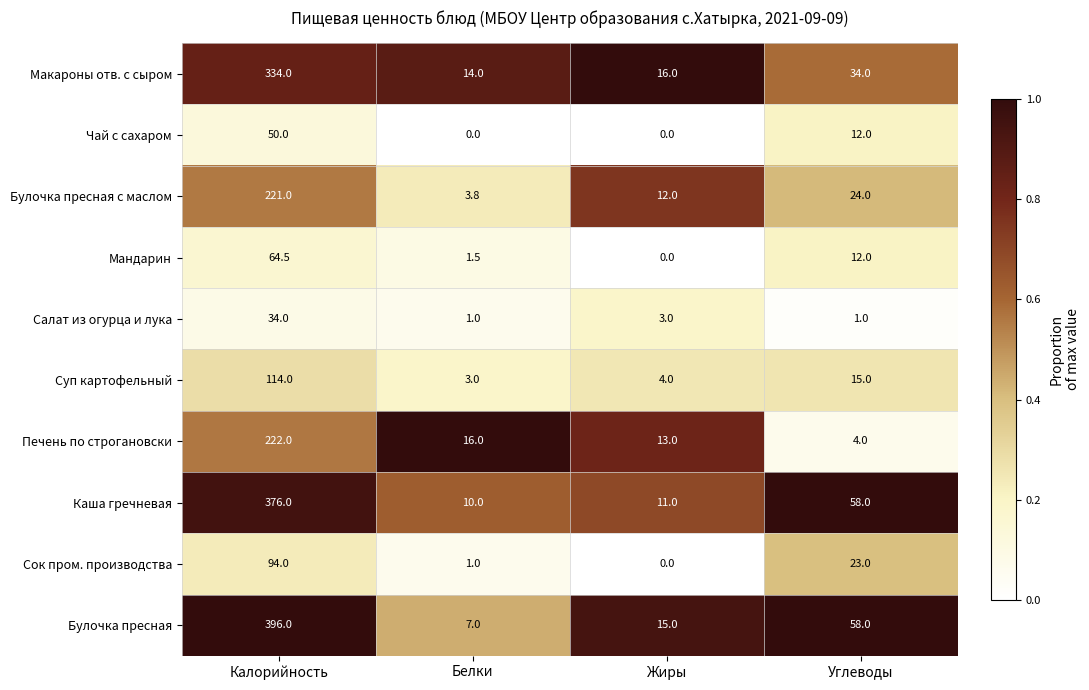

Which series changed the most between Белки and Углеводы?

Булочка пресная